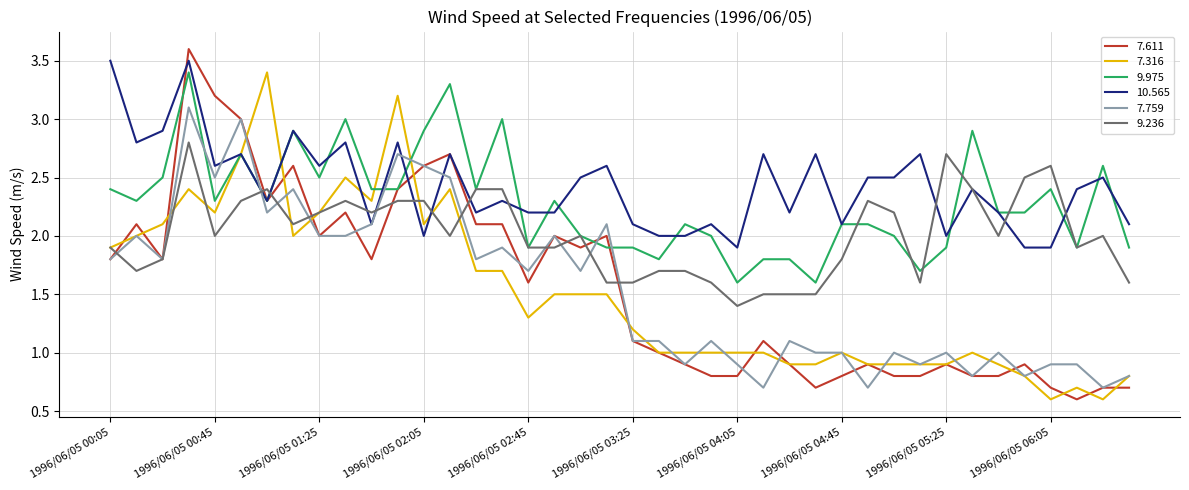

Which series has the largest total across all categories?

10.565